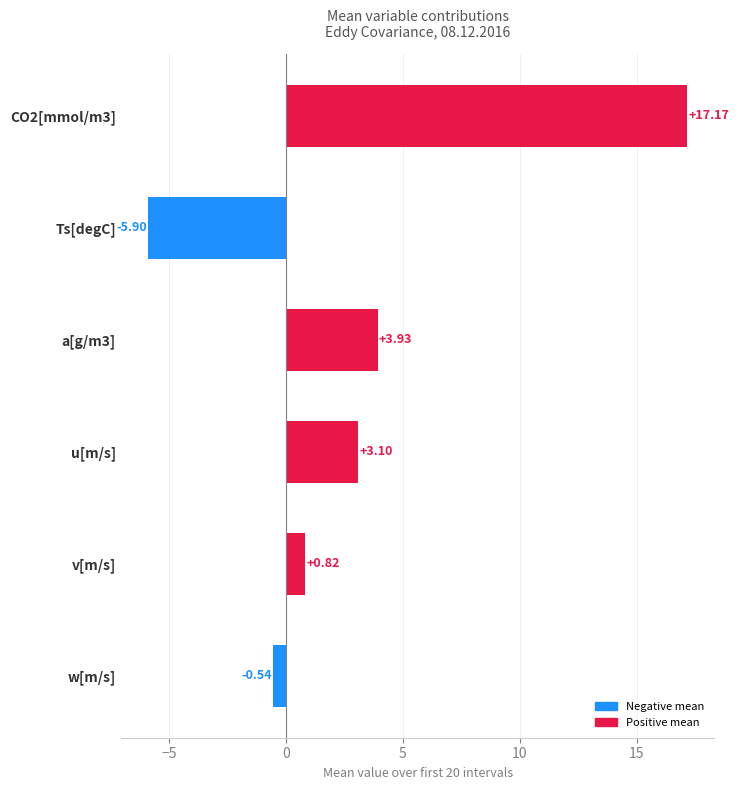

Count the number of categories in the chart.

6